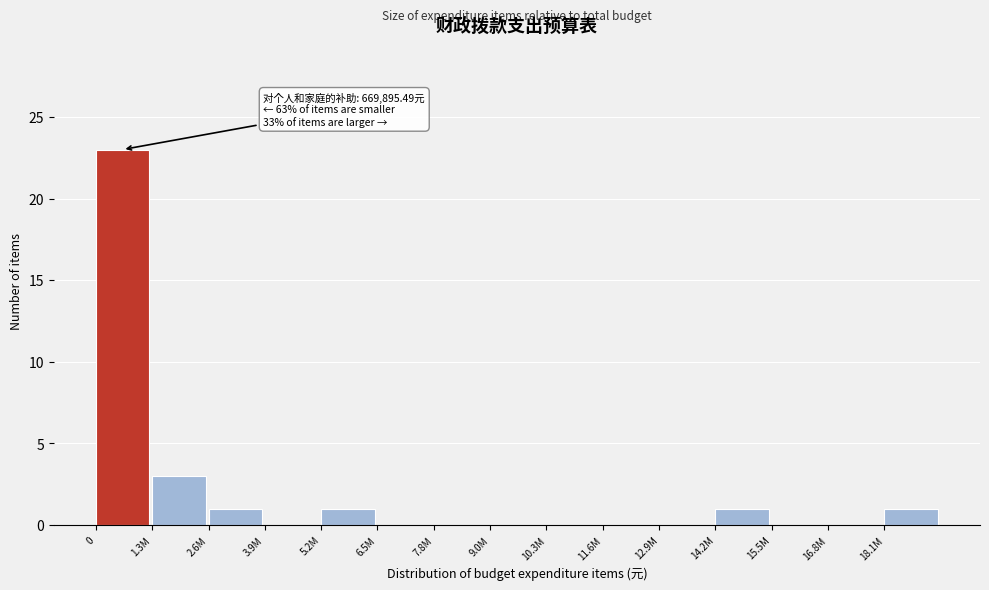

Reading left to right, extract all data points from this chart.

0=23	1.3M=3	2.6M=1	3.9M=0	5.2M=1	6.5M=0	7.8M=0	9.0M=0	10.3M=0	11.6M=0	12.9M=0	14.2M=1	15.5M=0	16.8M=0	18.1M=1